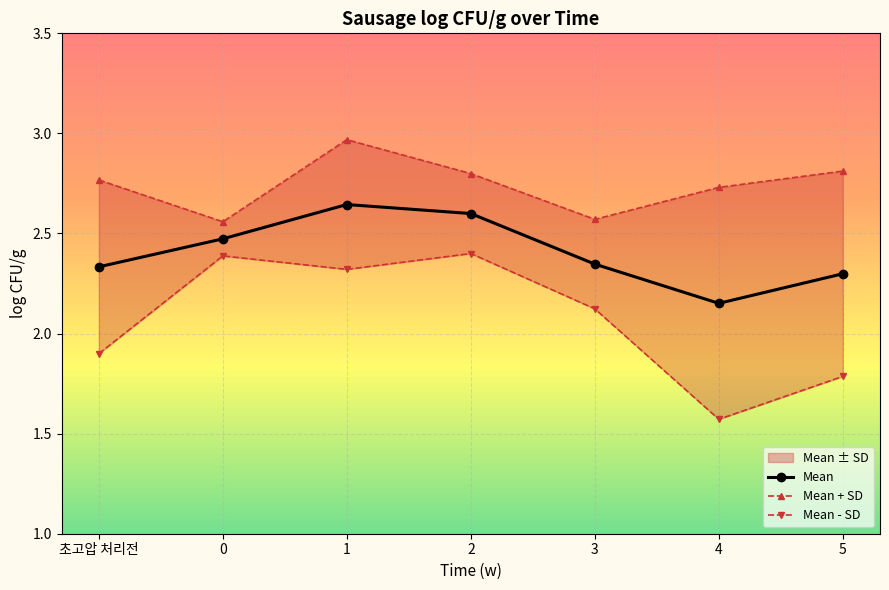

At which category is the sum across all series the highest?

1